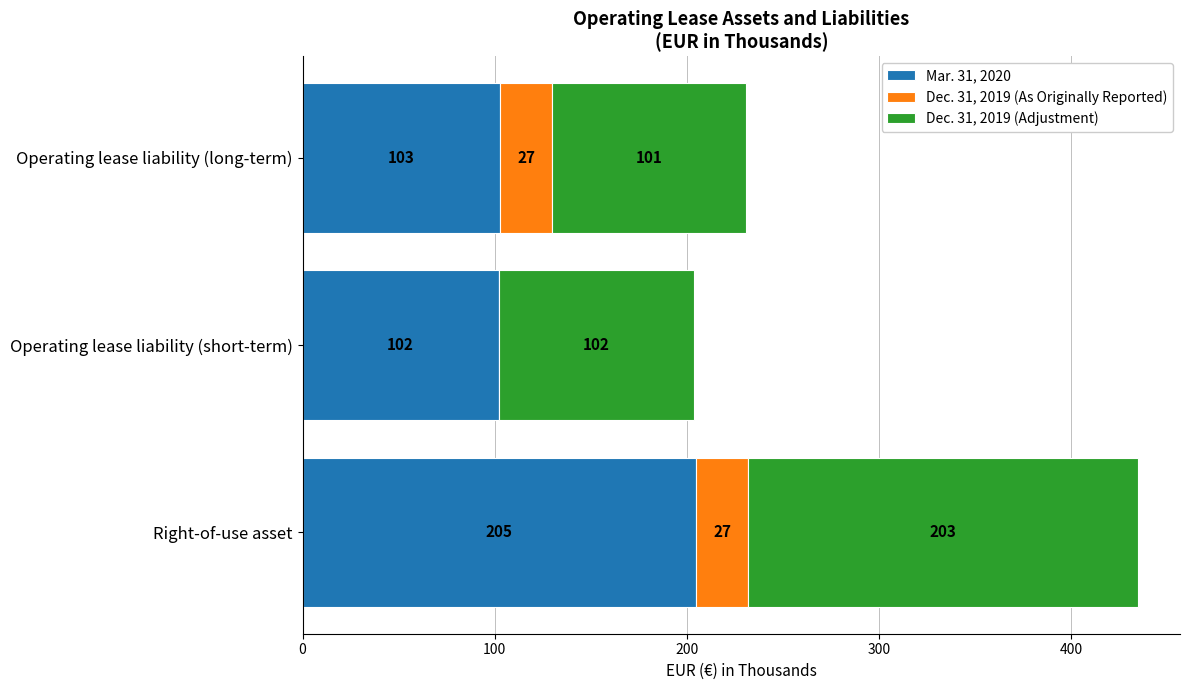

True or false: Mar. 31, 2020 has a value of 157 at Operating lease liability (long-term).

False